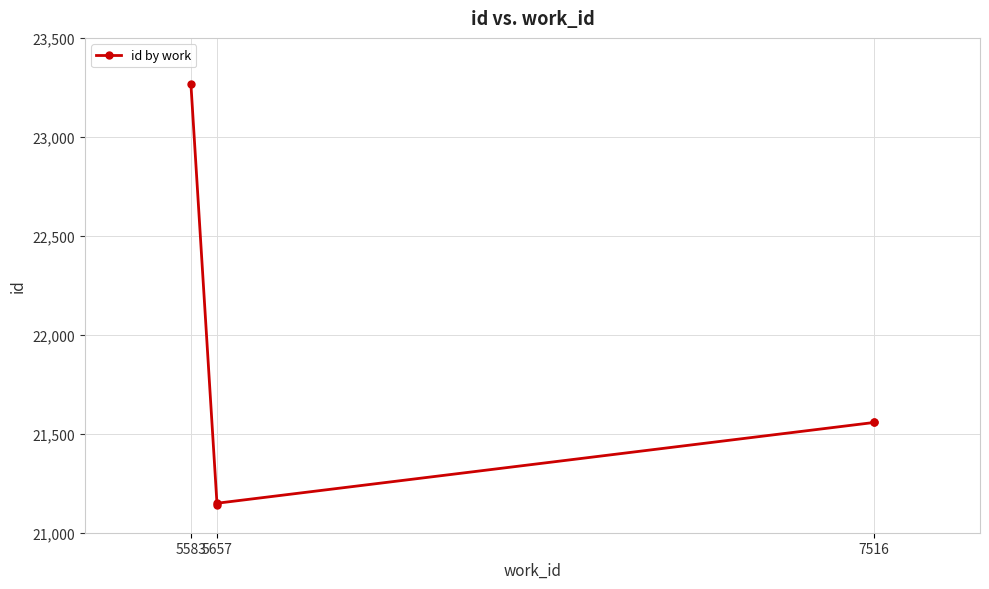

True or false: the data shows 7398 at 5657.

False